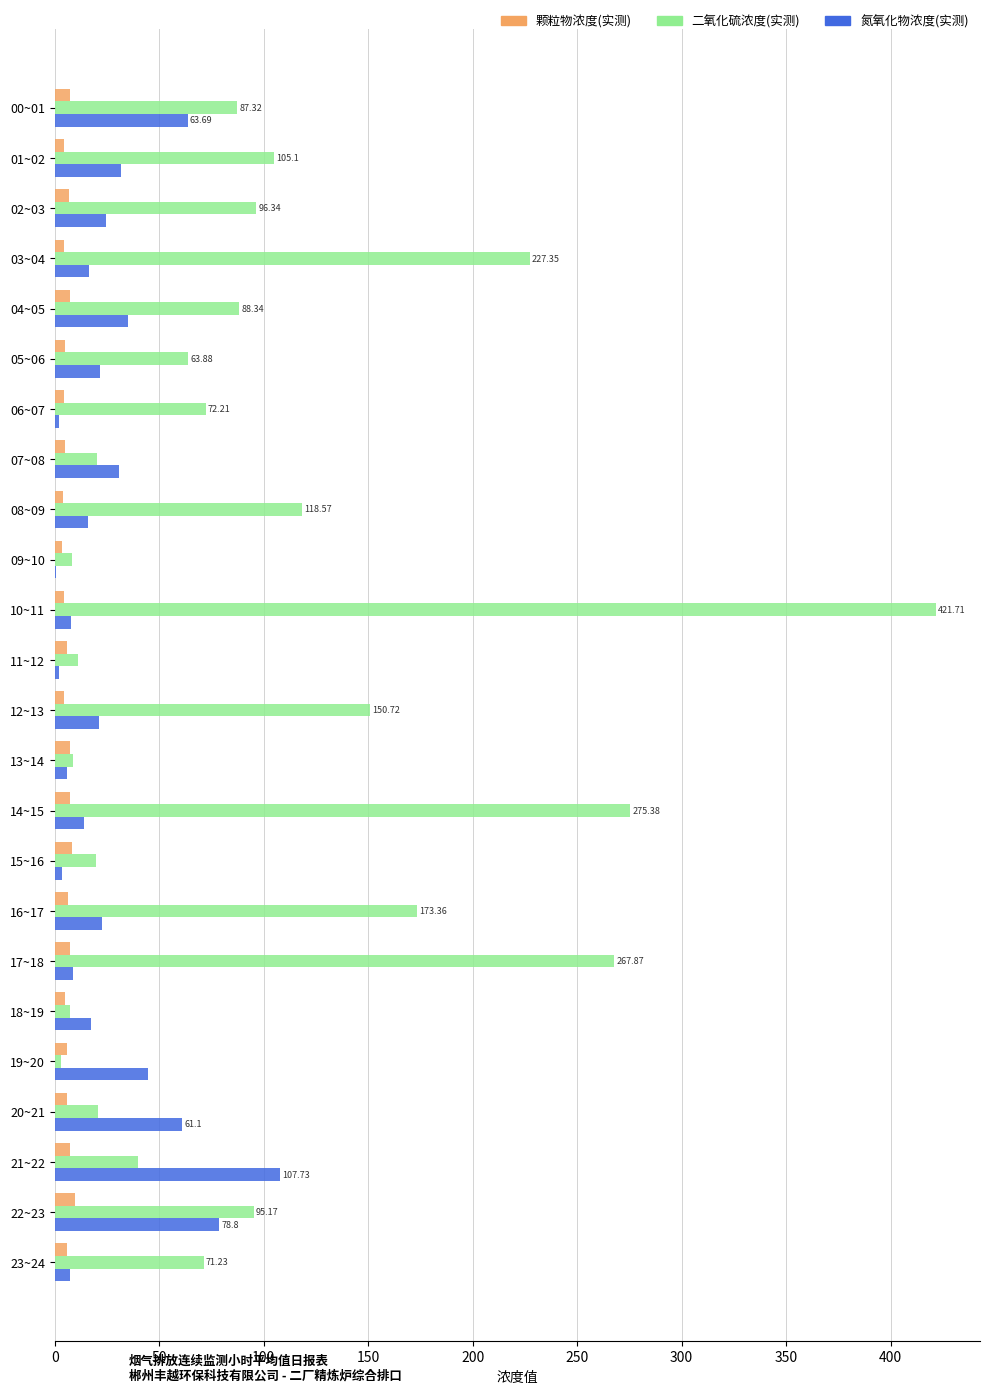

Is the value of 氮氧化物浓度(实测) at 09~10 greater than the value of 二氧化硫浓度(实测) at 16~17?

No